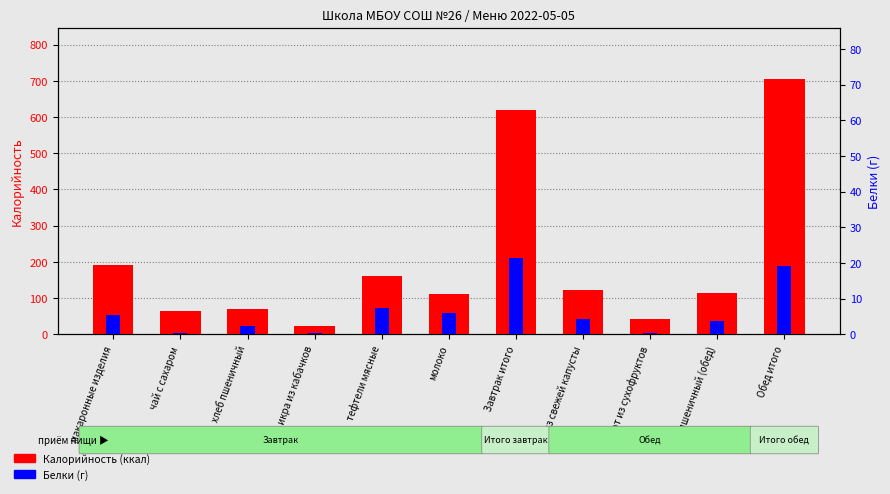

Which label corresponds to the smallest value in the chart?

чай с сахаром